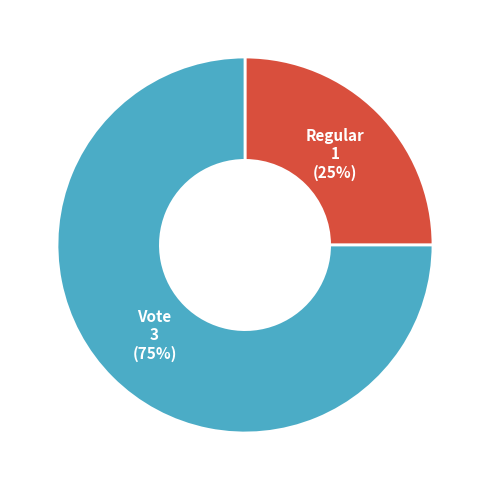

To the nearest percent, what is the difference between the largest and smallest slice percentages?

50%